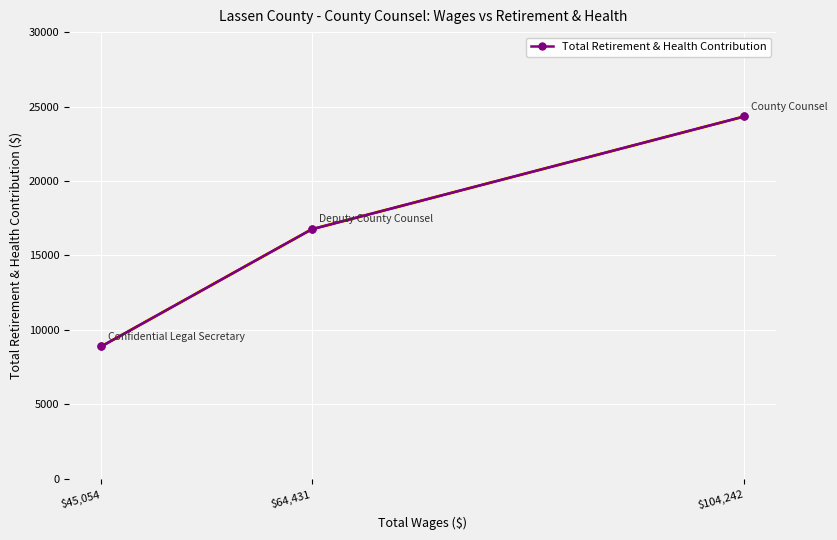

Count the number of values greater than 16755.

1